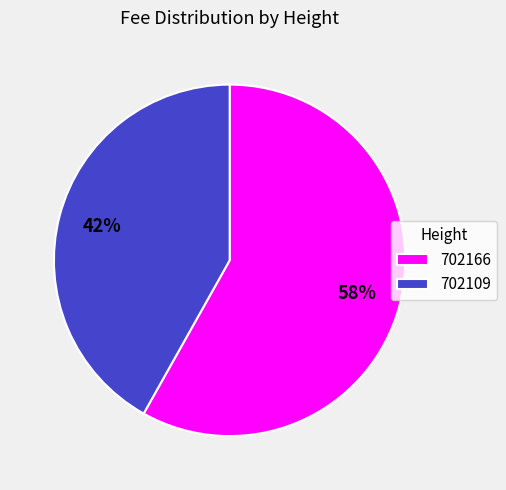

To the nearest percent, what portion does 702166 represent?

58%